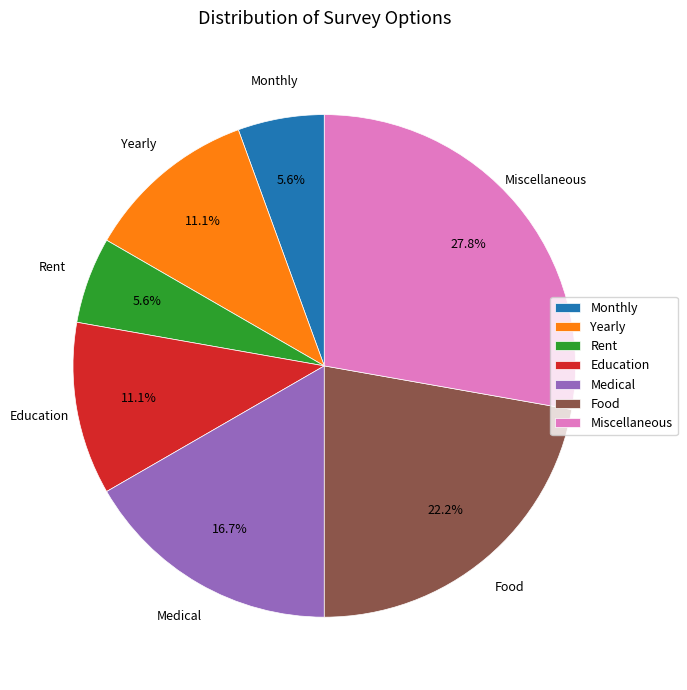

To the nearest percent, what portion does Food represent?

22%